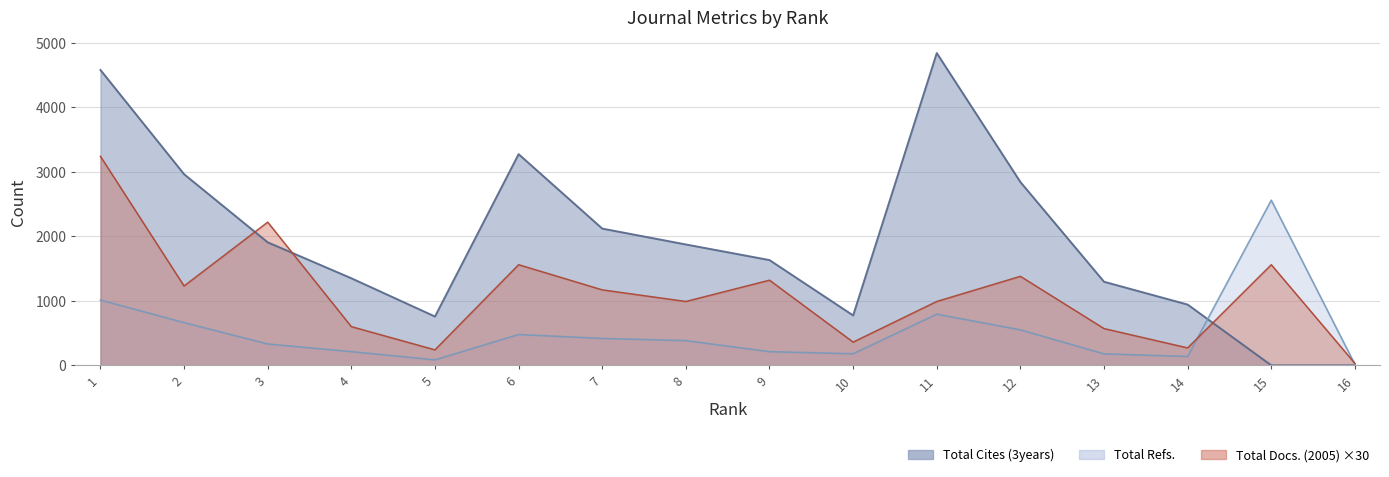

Where is Total Cites (3years) nearest to the value 2420?

7